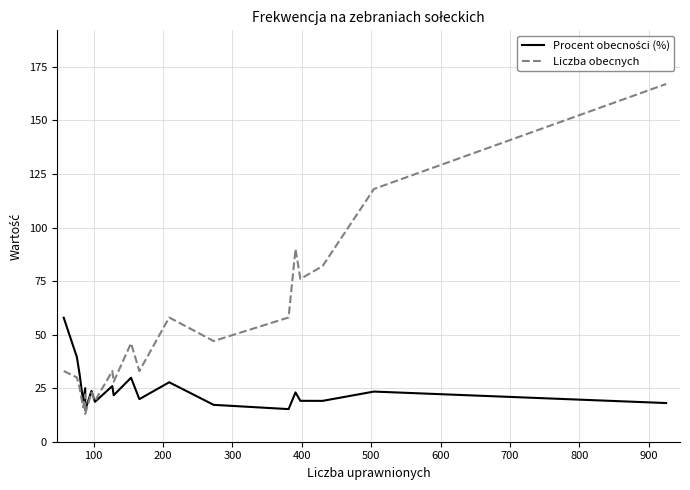

Is the value of Liczba obecnych at 11 greater than the value of Procent obecności (%) at 900?

Yes